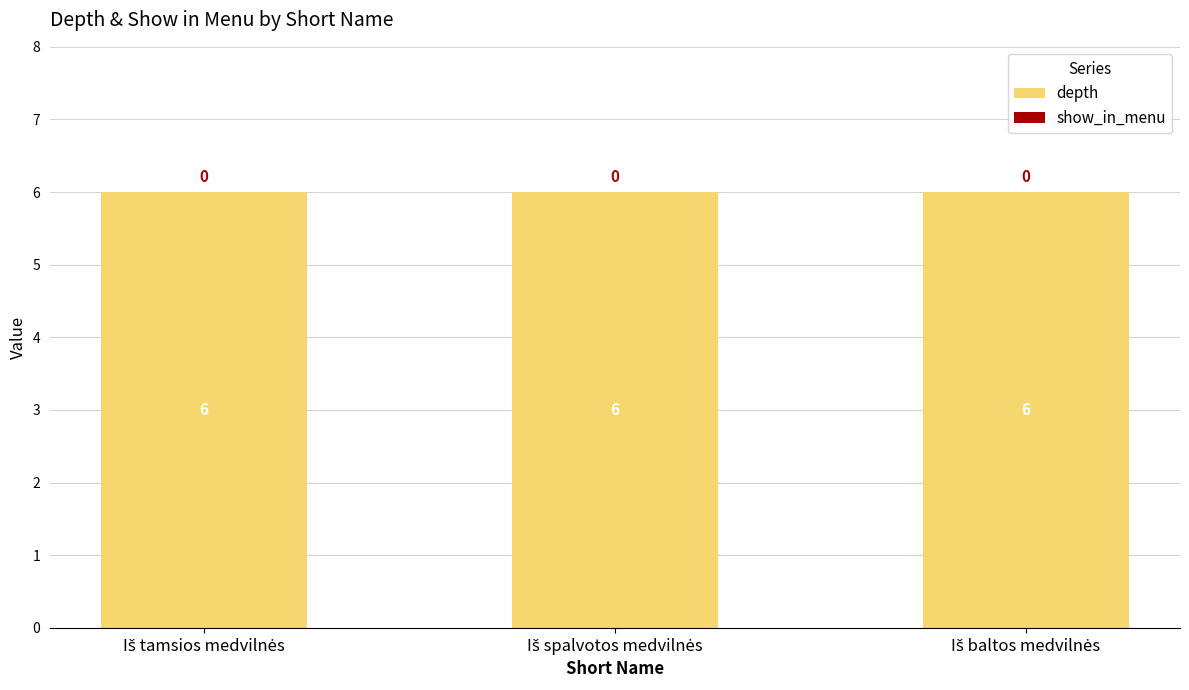

Rank the series at Iš baltos medvilnės from highest to lowest value.

depth, show_in_menu